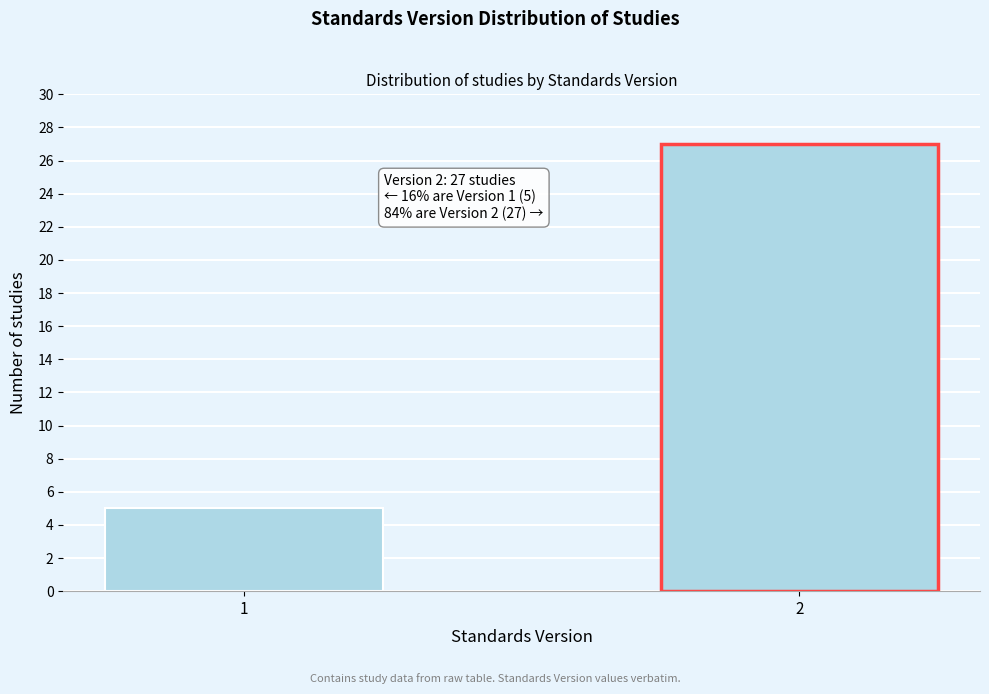

Reading left to right, what are all the values shown in this chart?

1=5	2=27